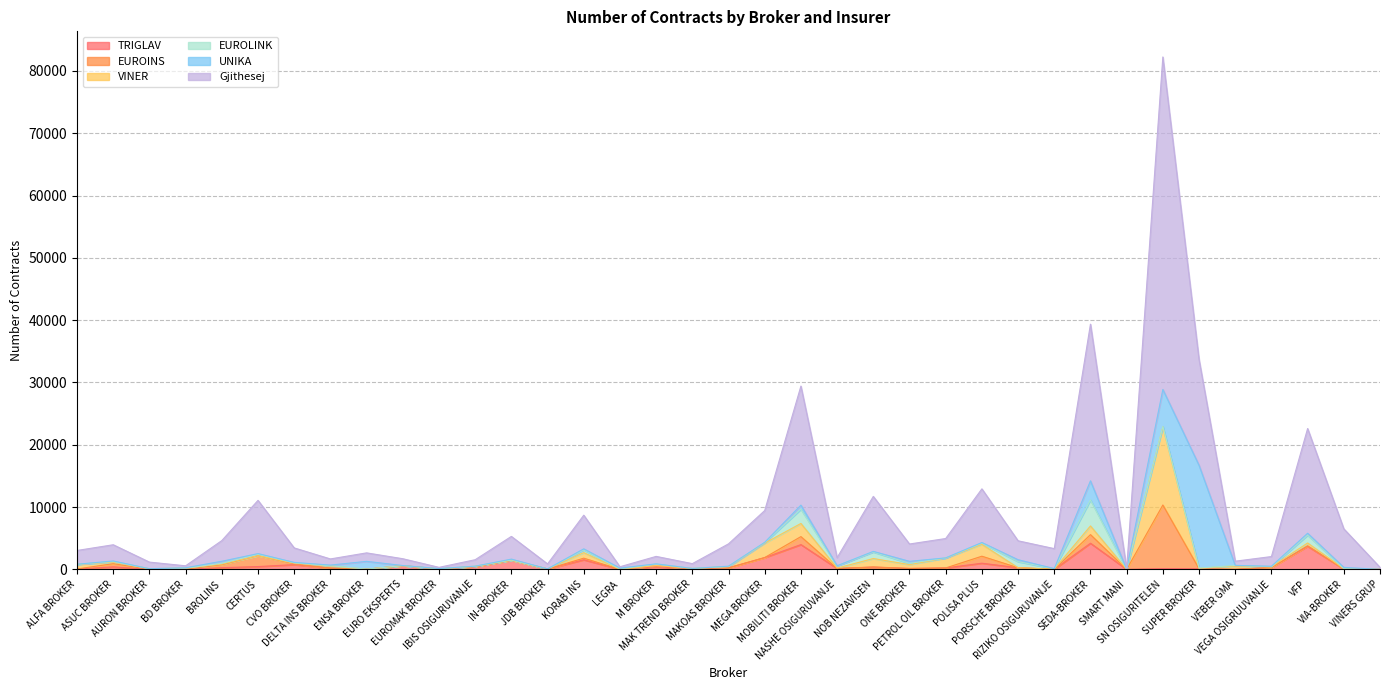

Which series has the largest total across all categories?

Gjithesej